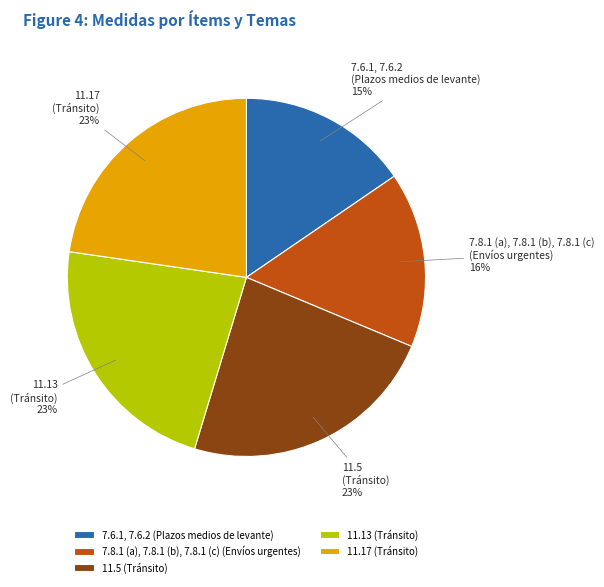

Combined, do 11.13 (Tránsito) and 7.8.1 (a), 7.8.1 (b), 7.8.1 (c) (Envíos urgentes) account for over 50%?

No